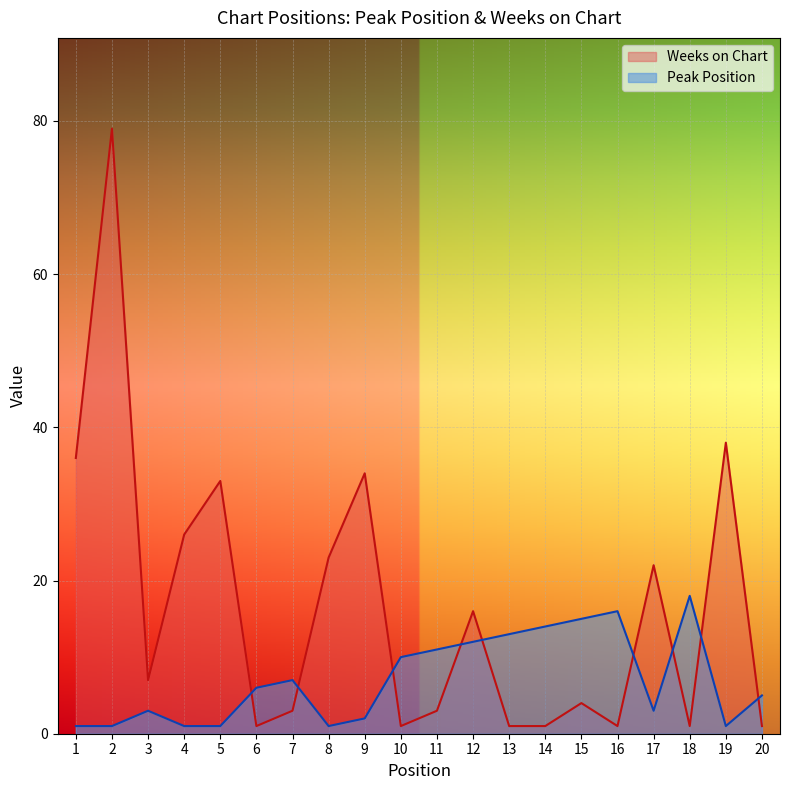

Where is the first local minimum for Peak Position?

8